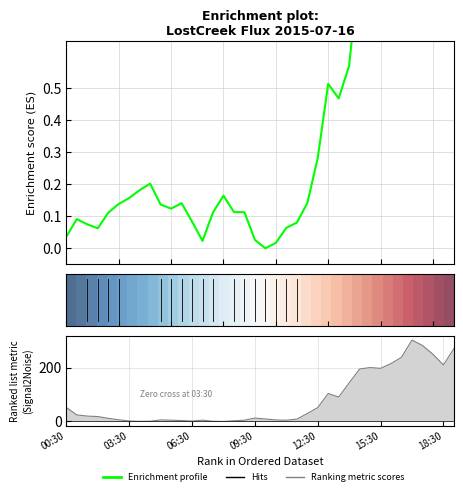

True or false: Ranking metric scores has a value of 1.8 at 15:30.

False